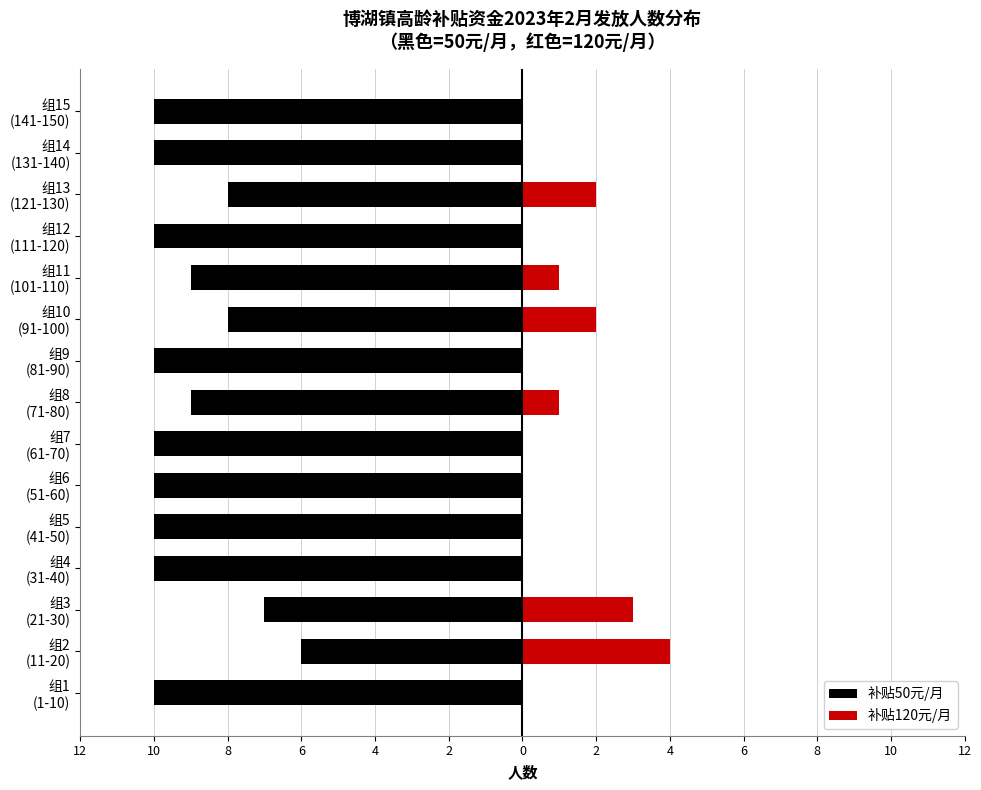

What are all the series names shown in the legend?

补贴50元/月, 补贴120元/月